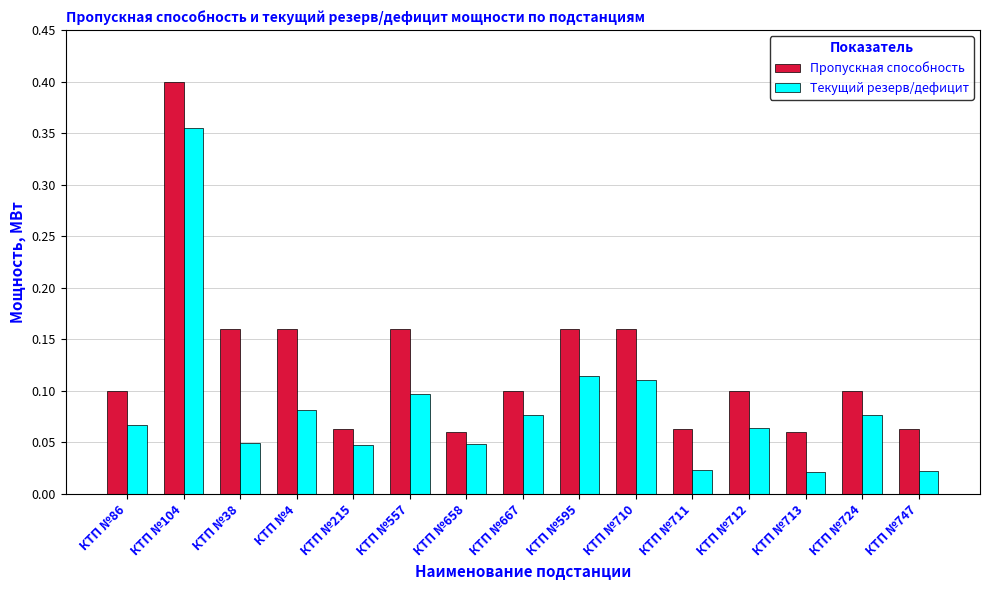

Rank the series by their average value, from highest to lowest.

Пропускная способность, Текущий резерв/дефицит